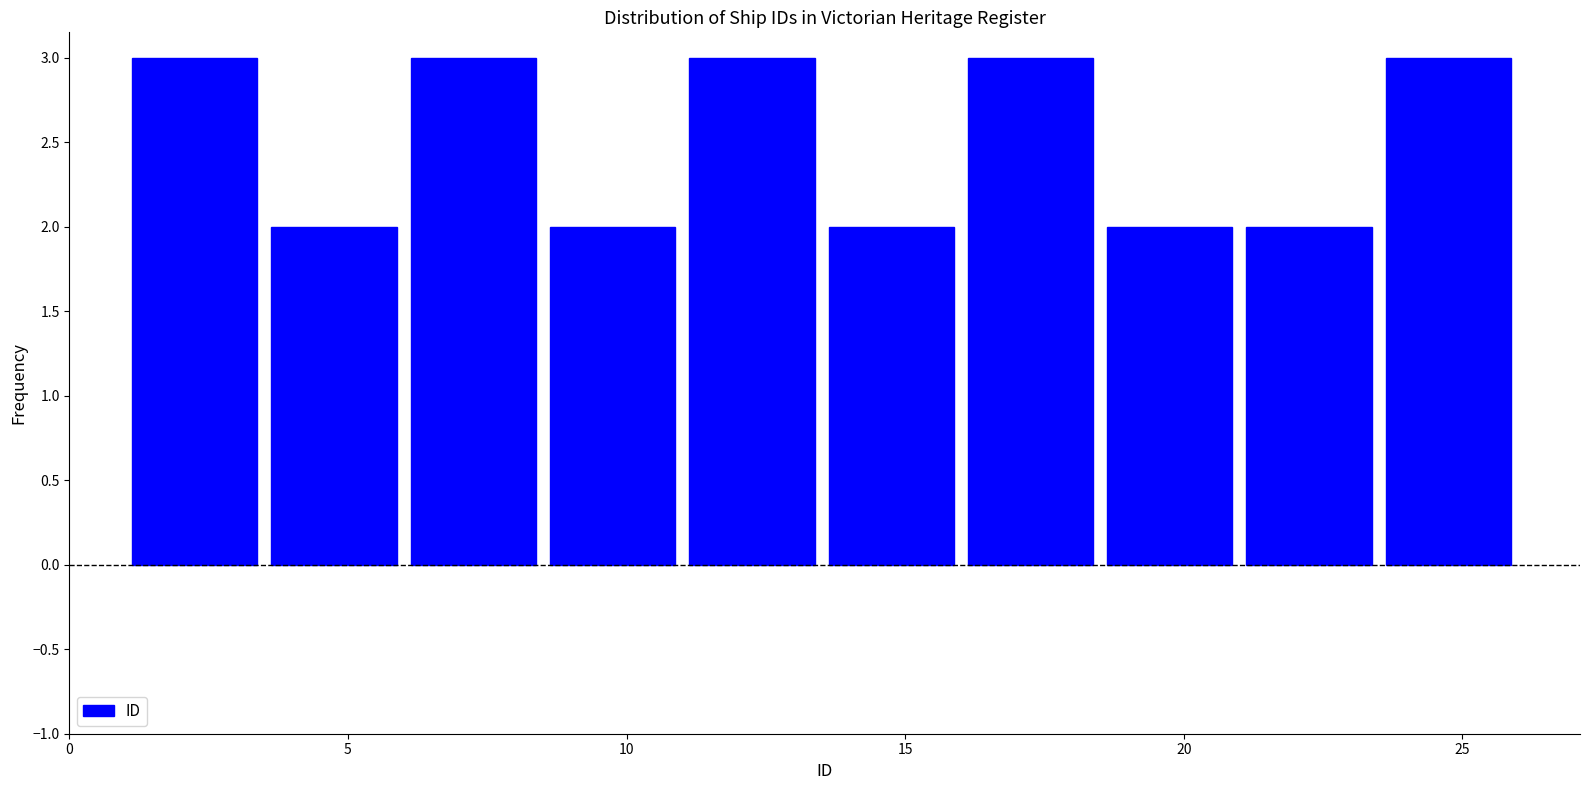

How tall is the bar that spans 16.0 to 18.5 on the x-axis? The values are not printed on the chart, so give them approximately, as read against the axis.

3